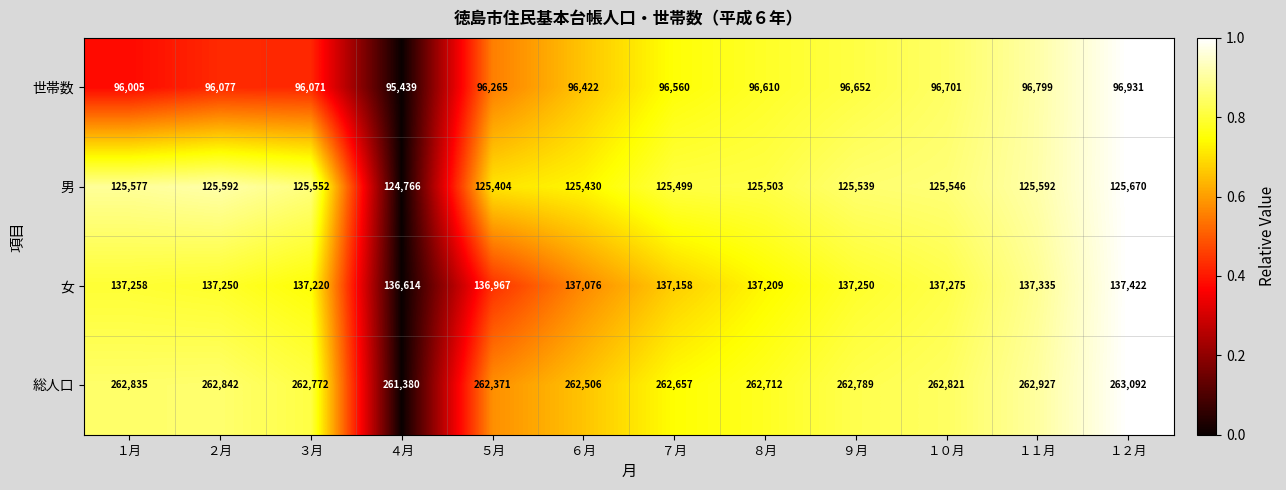

What is the sum of the 女 values at １１月 and ７月?

274493